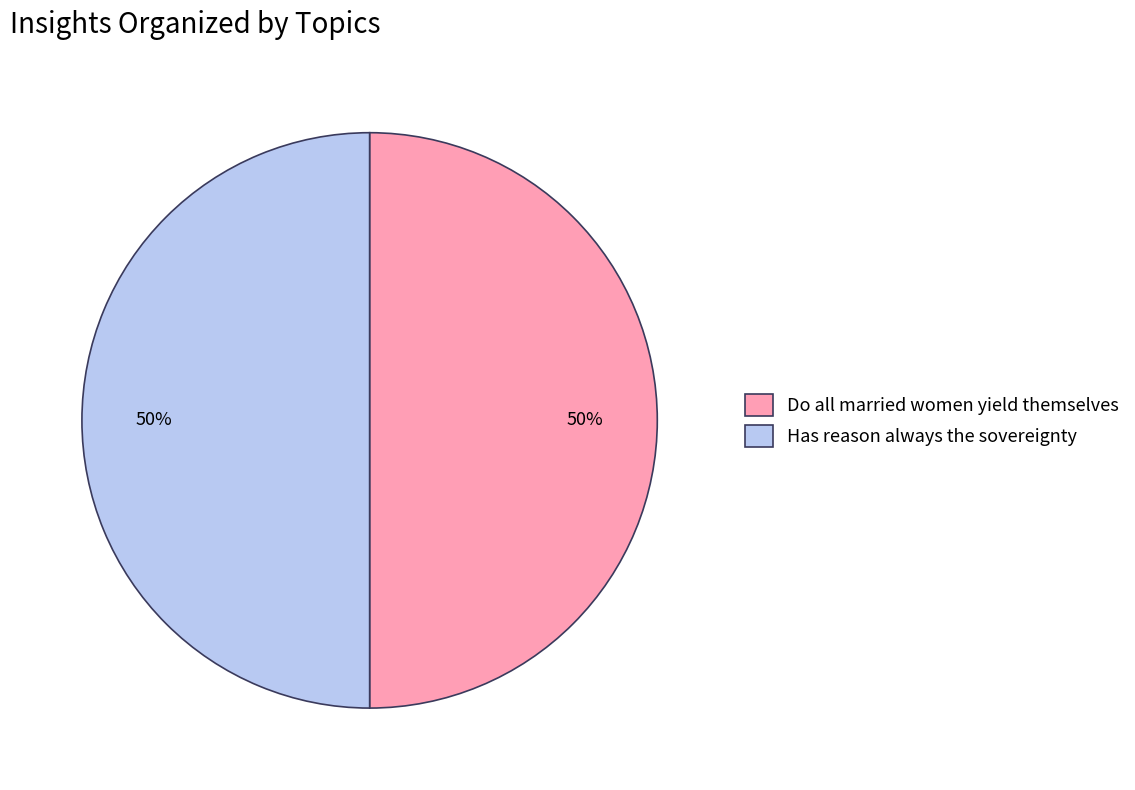

Is it true that Has reason always the sovereignty is 40% of the pie?

False